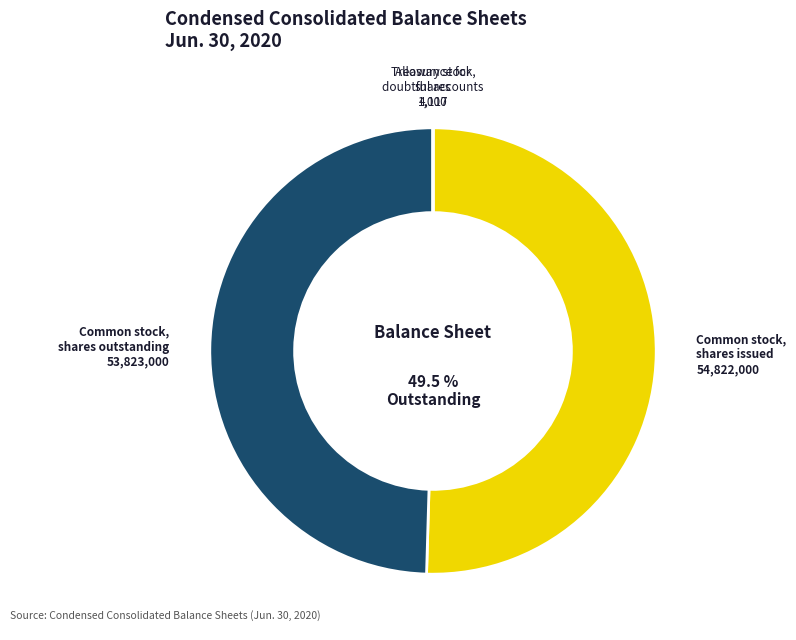

What percentage is the Common stock, shares outstanding slice, to the nearest percent?

50%